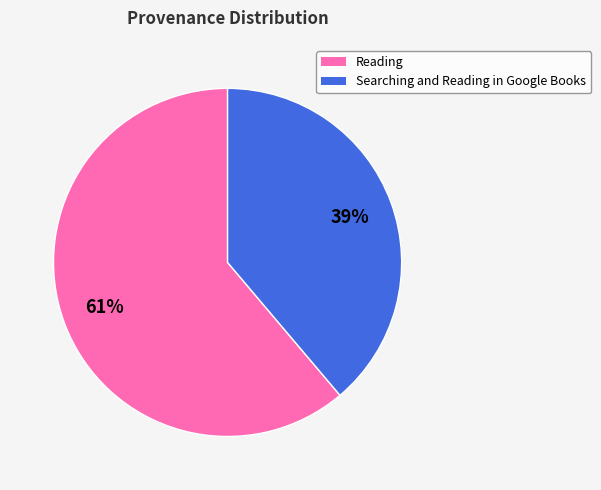

To the nearest percent, what portion does Reading represent?

61%